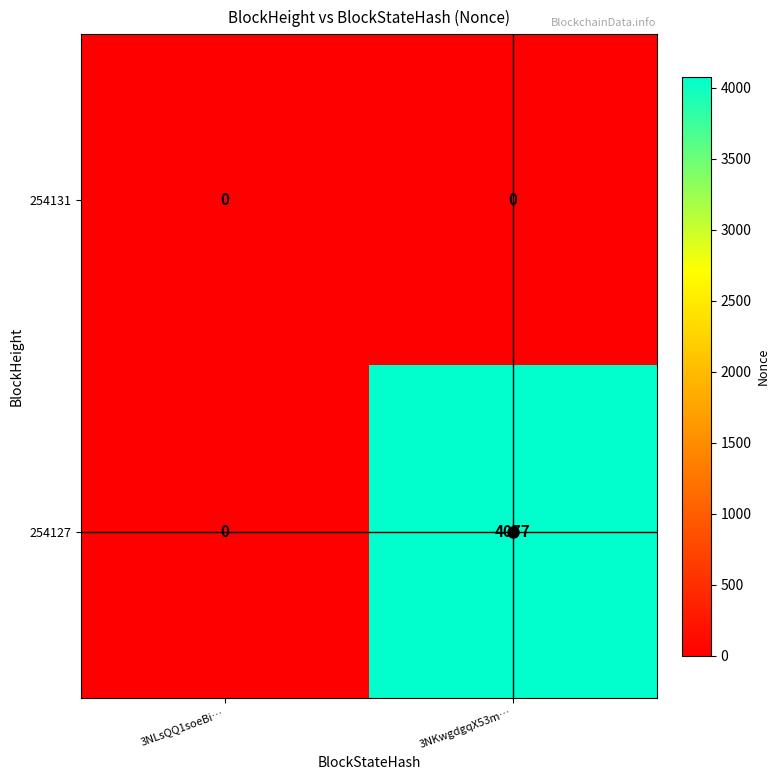

The value of 254127 at 3NLsQQ1soeBi… is 0. True or false?

True